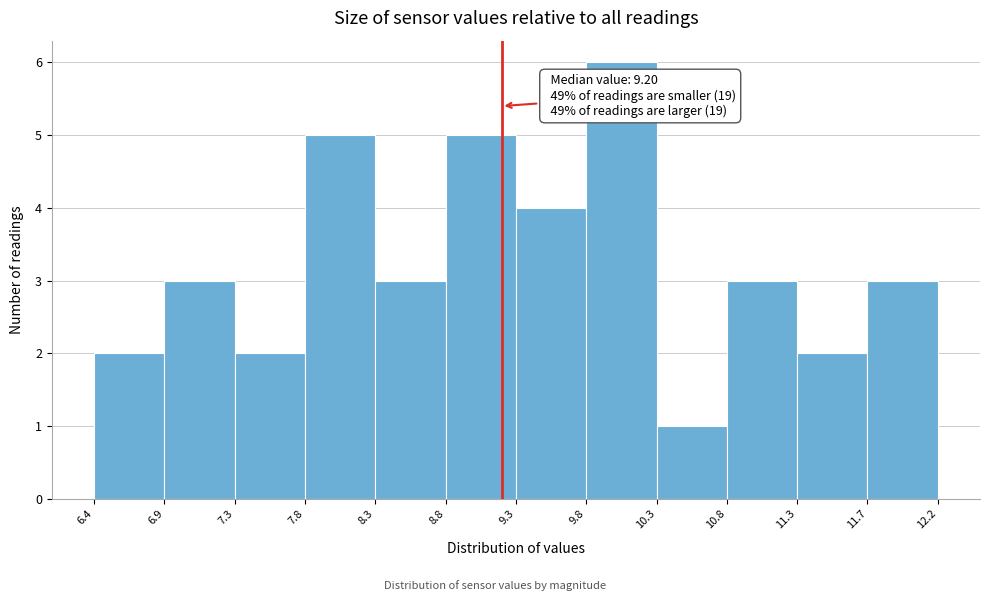

Over which range of the x-axis is the bar tallest?

9.8 to 10.3